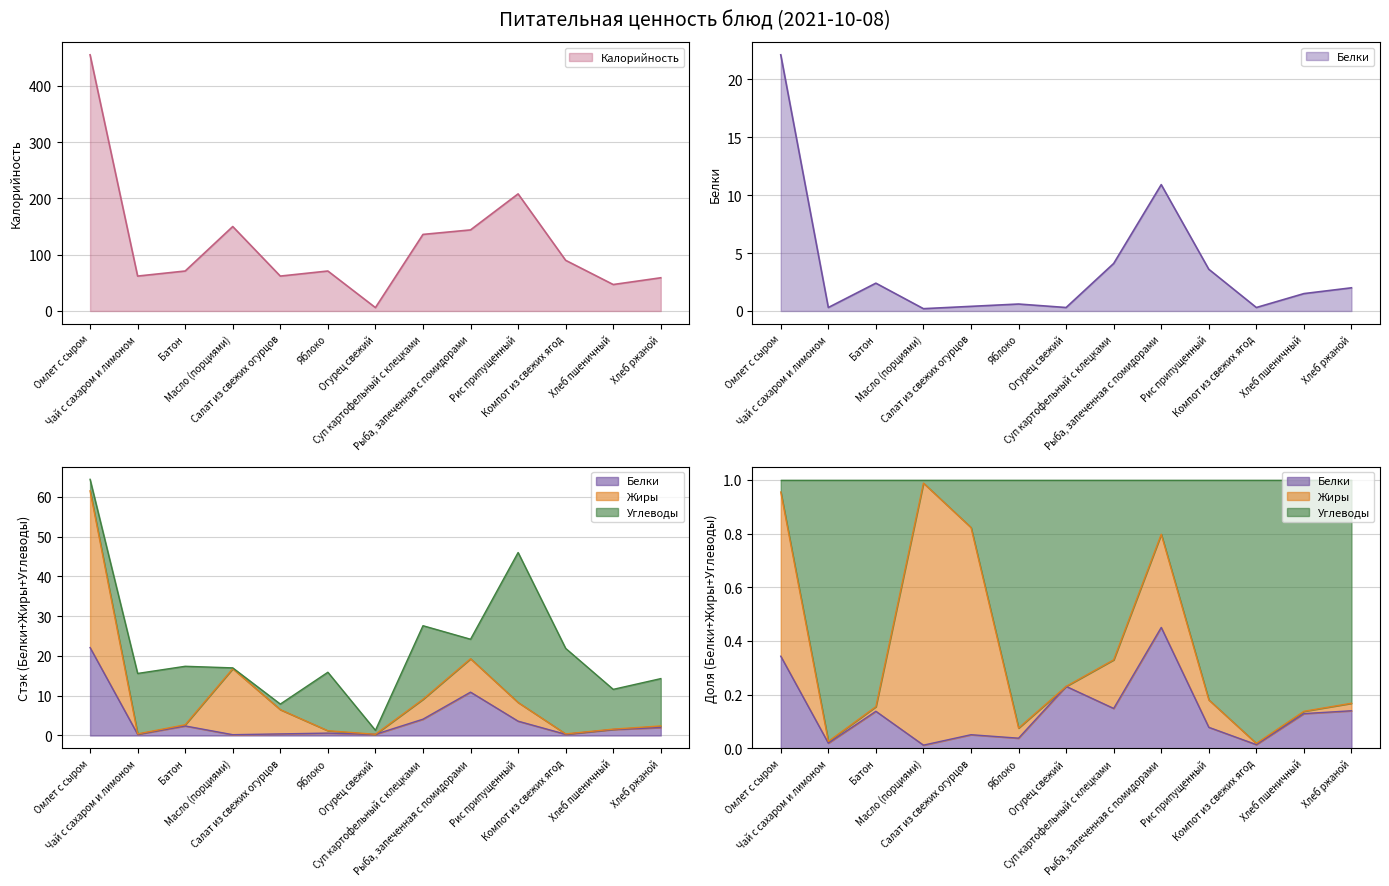

Rank the series at Масло (порциями) from highest to lowest value.

Калорийность, Белки